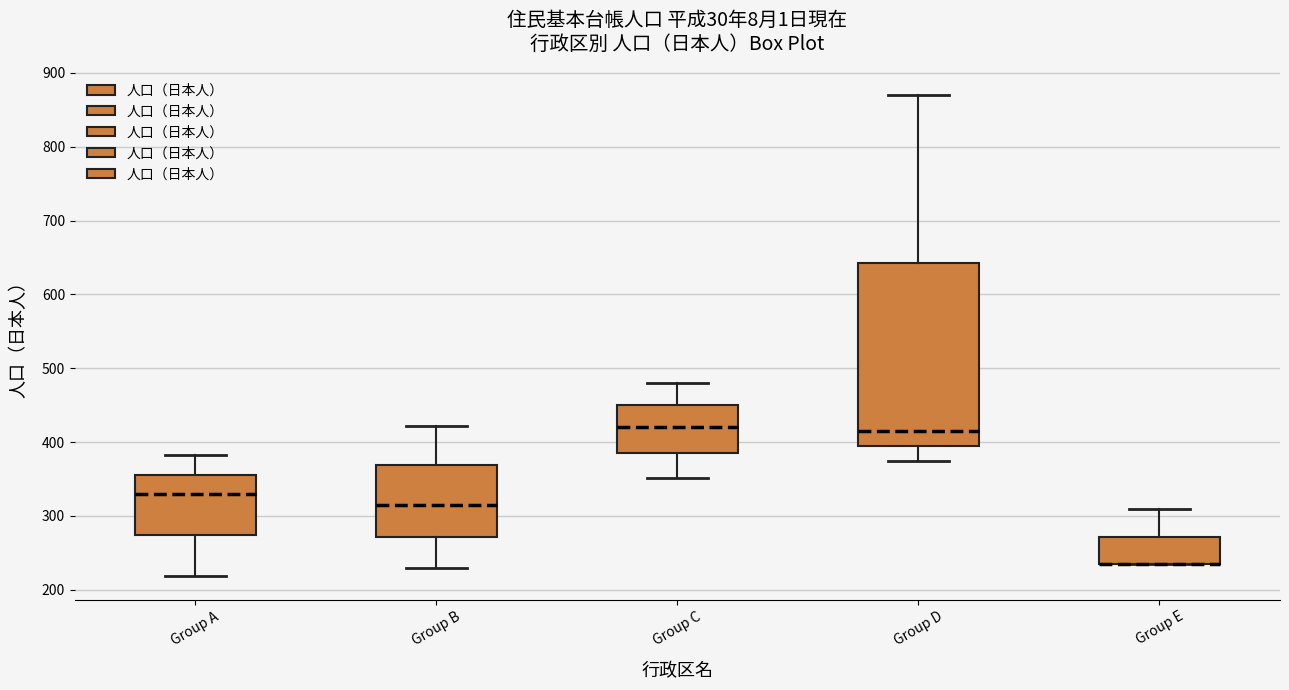

Where does the median line of the box for Group C sit on the y-axis? The values are not printed on the chart, so give them approximately, as read against the axis.

420